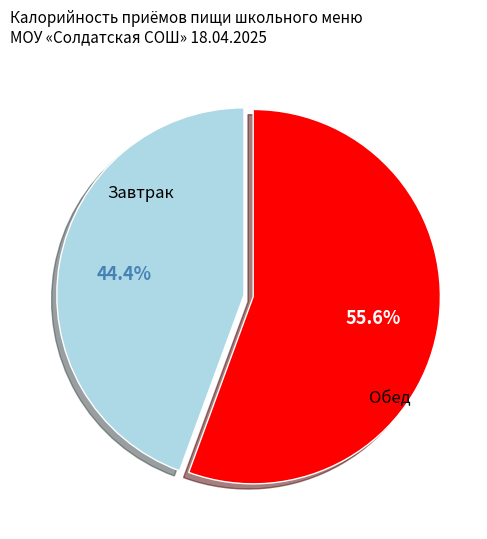

Is there a majority slice in this chart?

Yes